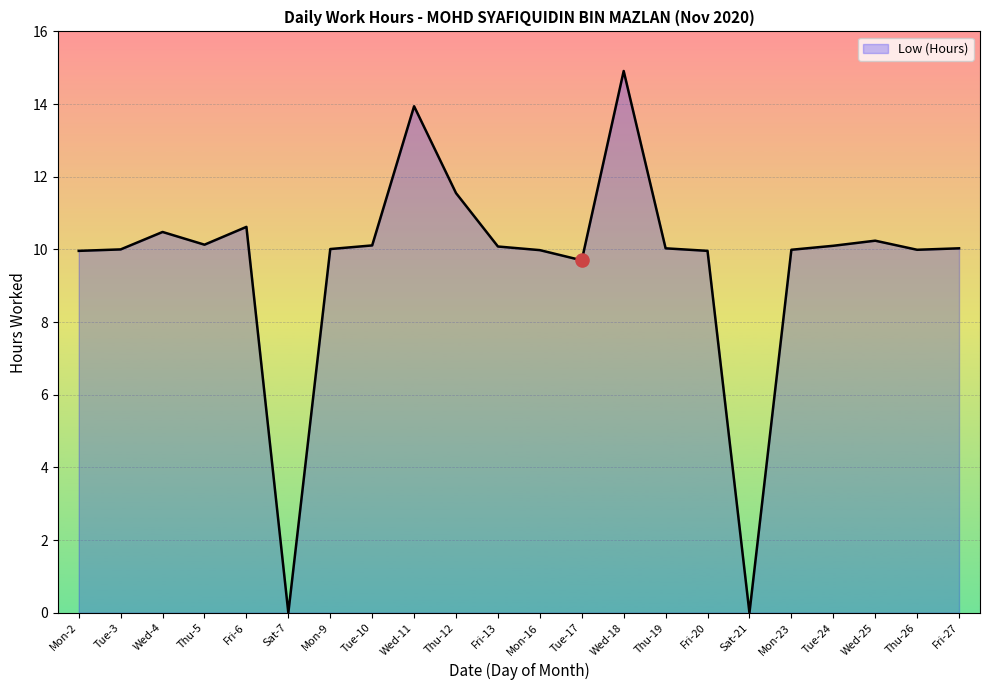

Between Fri-20 and Fri-6, which is larger?

Fri-6